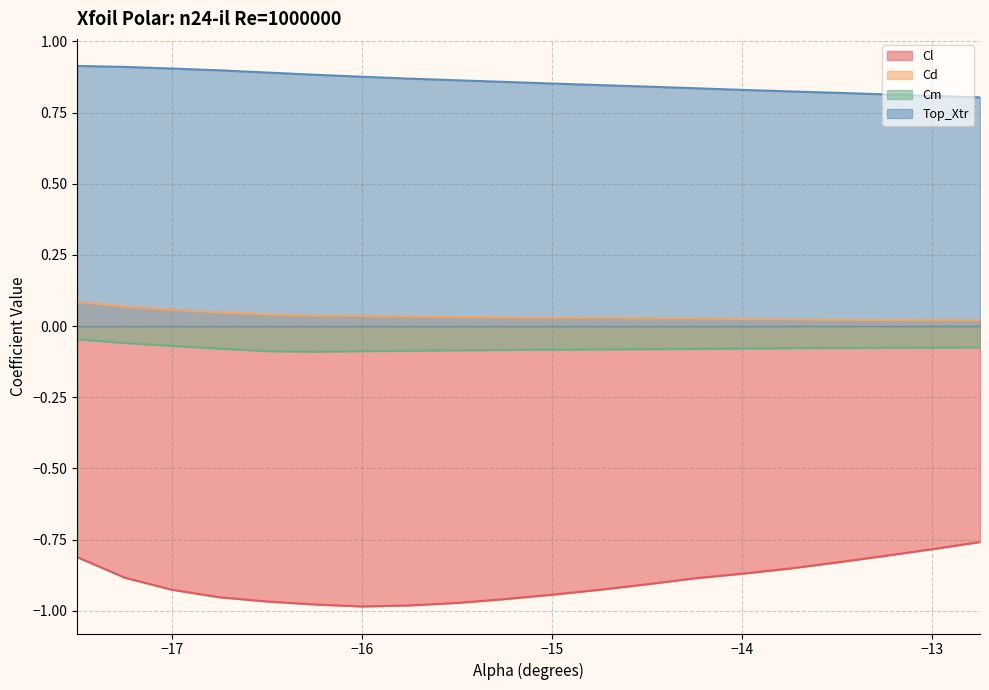

Which series has the largest total across all categories?

Top_Xtr